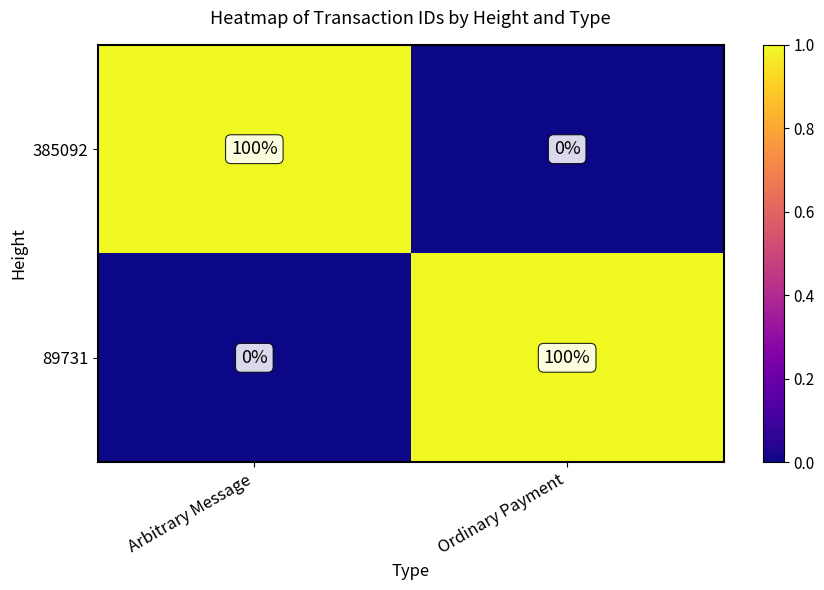

What is the difference between the highest and lowest values at Arbitrary Message?

100